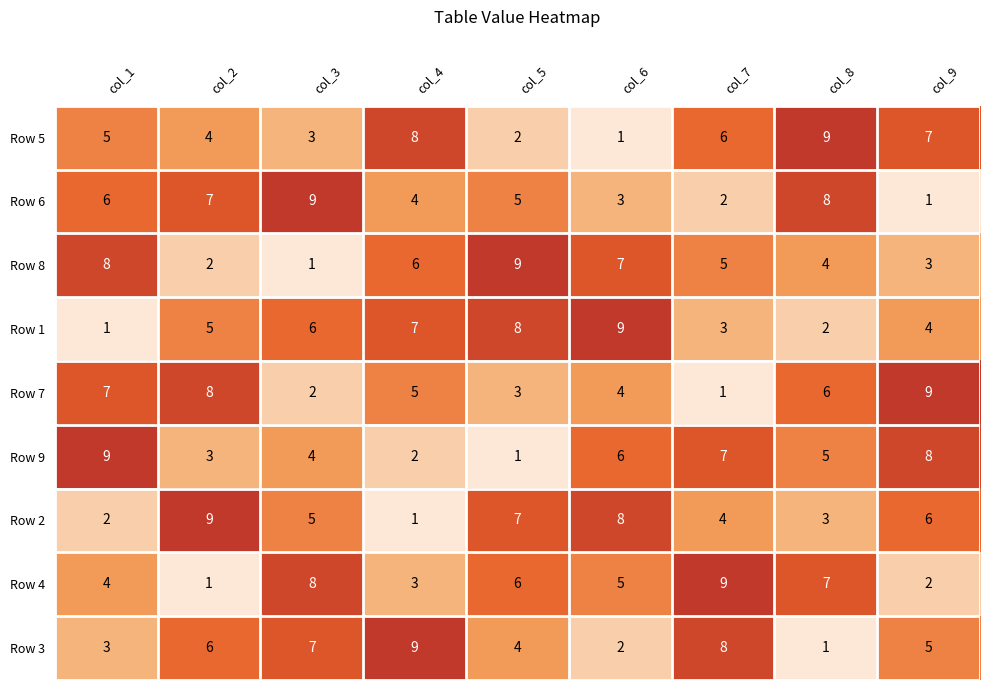

What is the difference between the Row 3 values at col_4 and col_8?

8